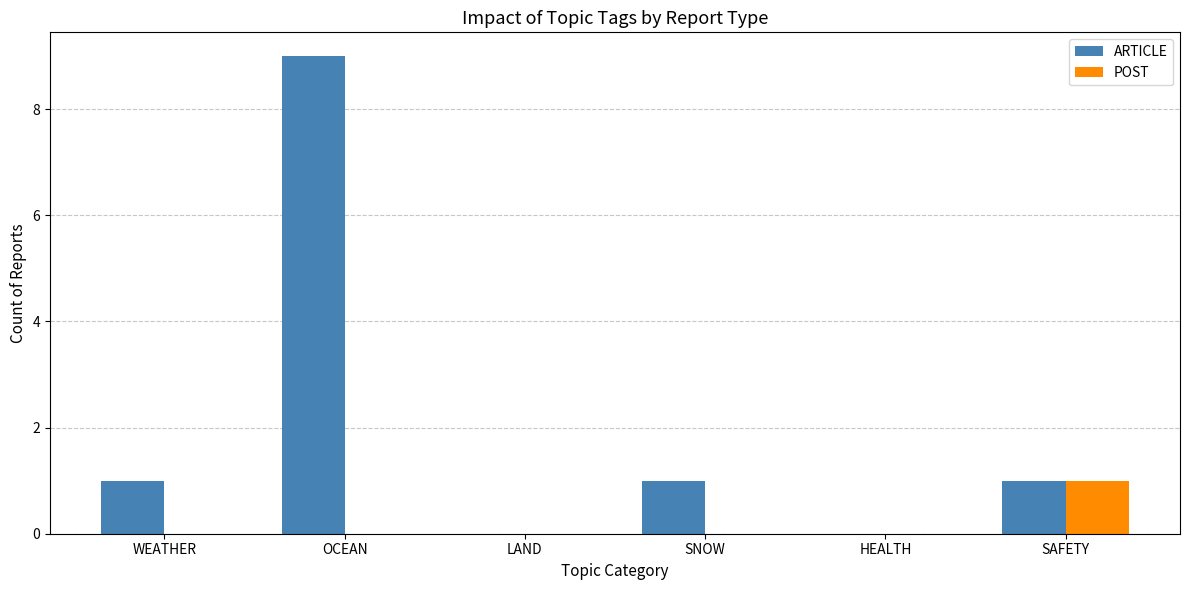

What are all the series names shown in the legend?

ARTICLE, POST